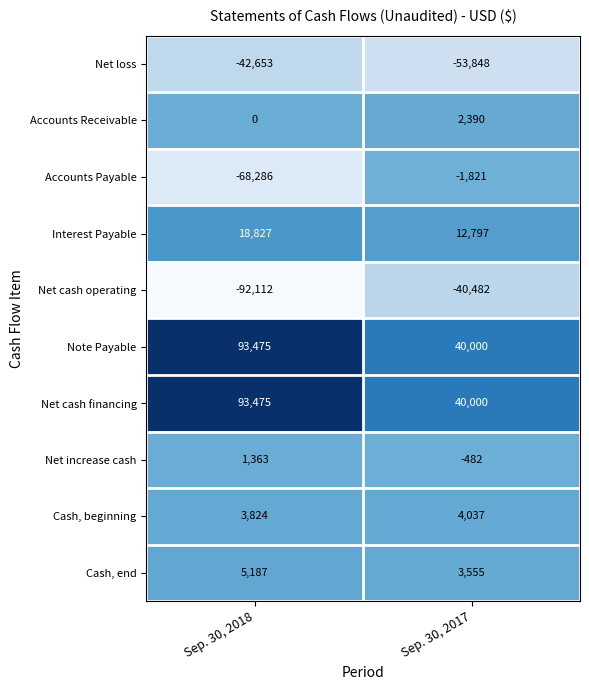

What is the sum of the Interest Payable values at Sep. 30, 2017 and Sep. 30, 2018?

31624